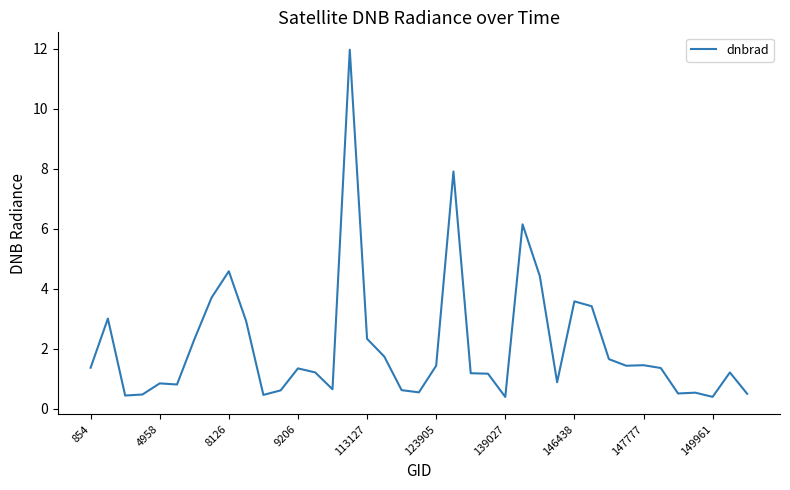

What is the maximum value shown in the chart?

12.0